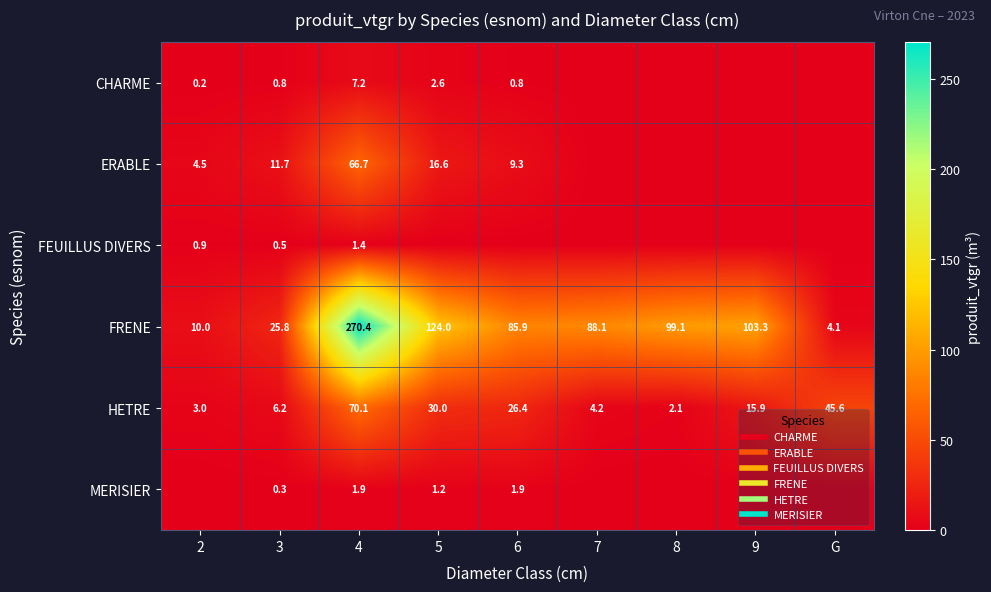

What is the sum of the HETRE values at 3 and 7?

10.4